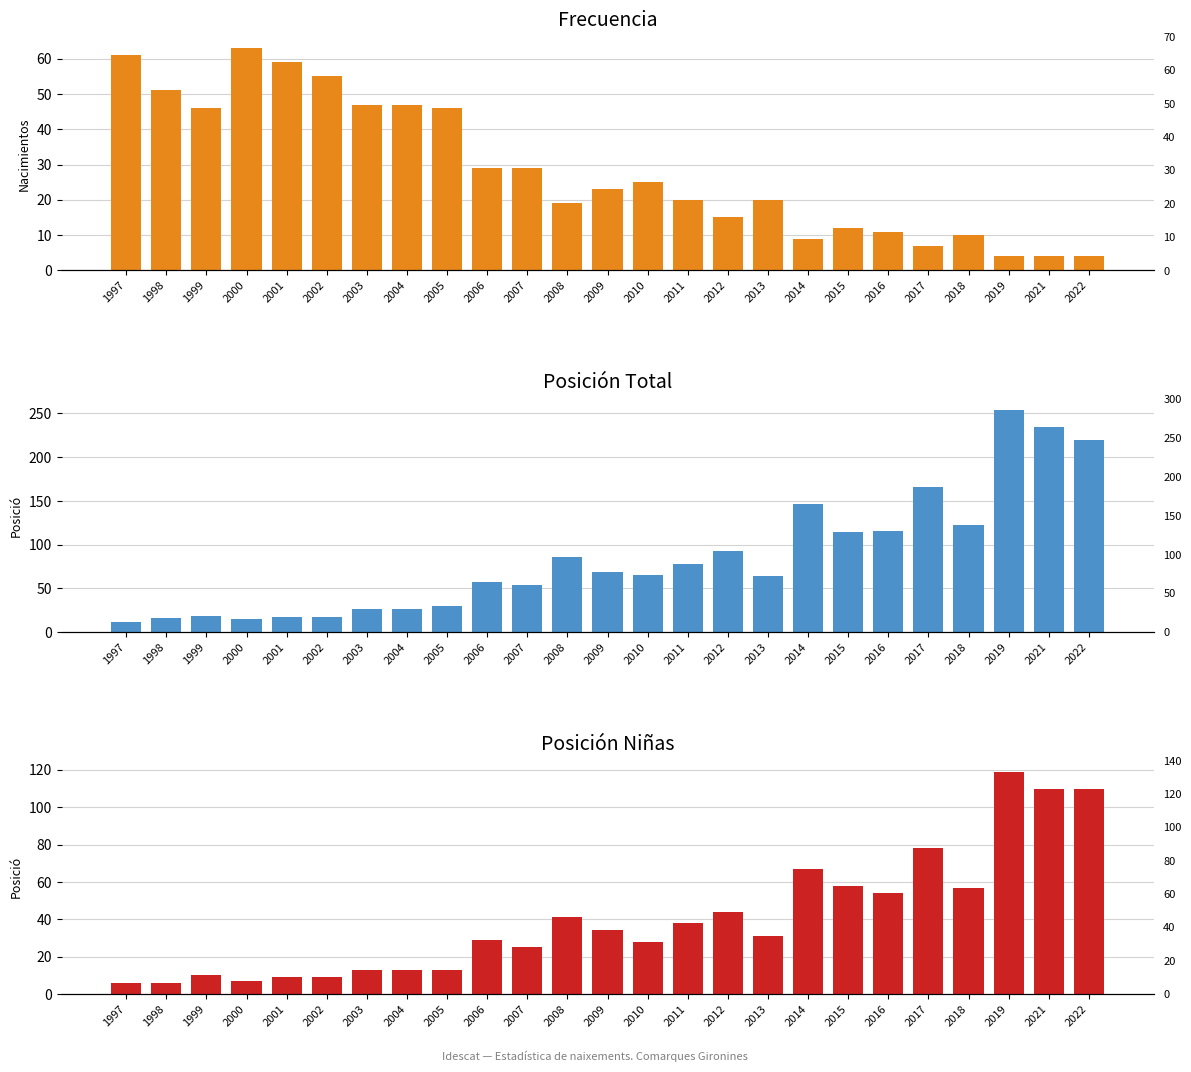

List the labels in order of Posición Niñas value, smallest first.

1997, 1998, 2000, 2001, 2002, 1999, 2003, 2004, 2005, 2007, 2010, 2006, 2013, 2009, 2011, 2008, 2012, 2016, 2018, 2015, 2014, 2017, 2021, 2022, 2019